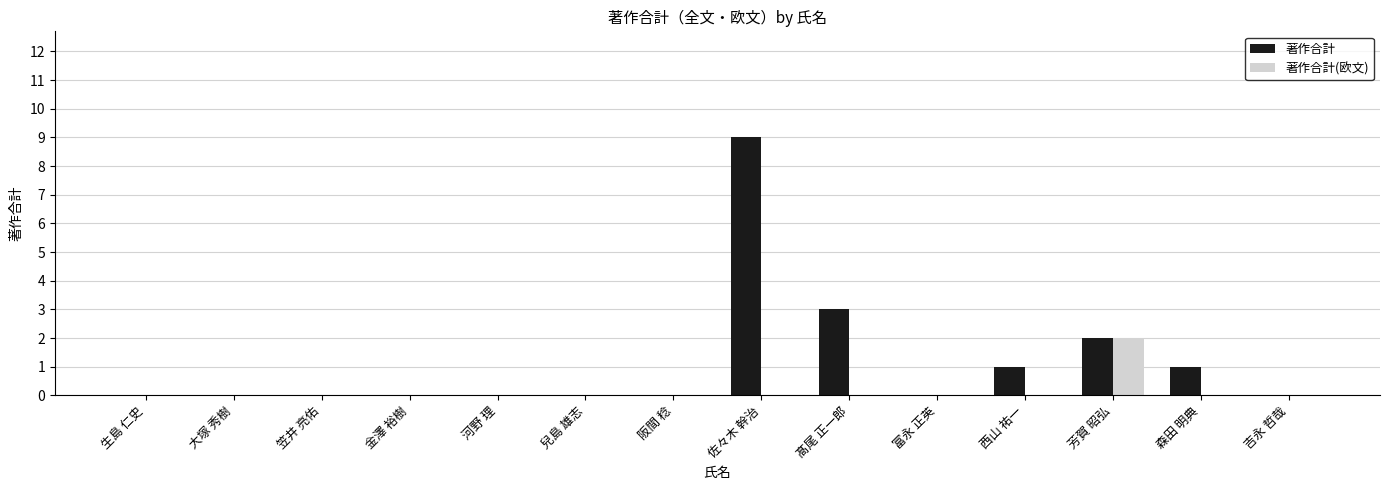

Which series changed the most between 芳賀 昭弘 and 森田 明典?

著作合計(欧文)